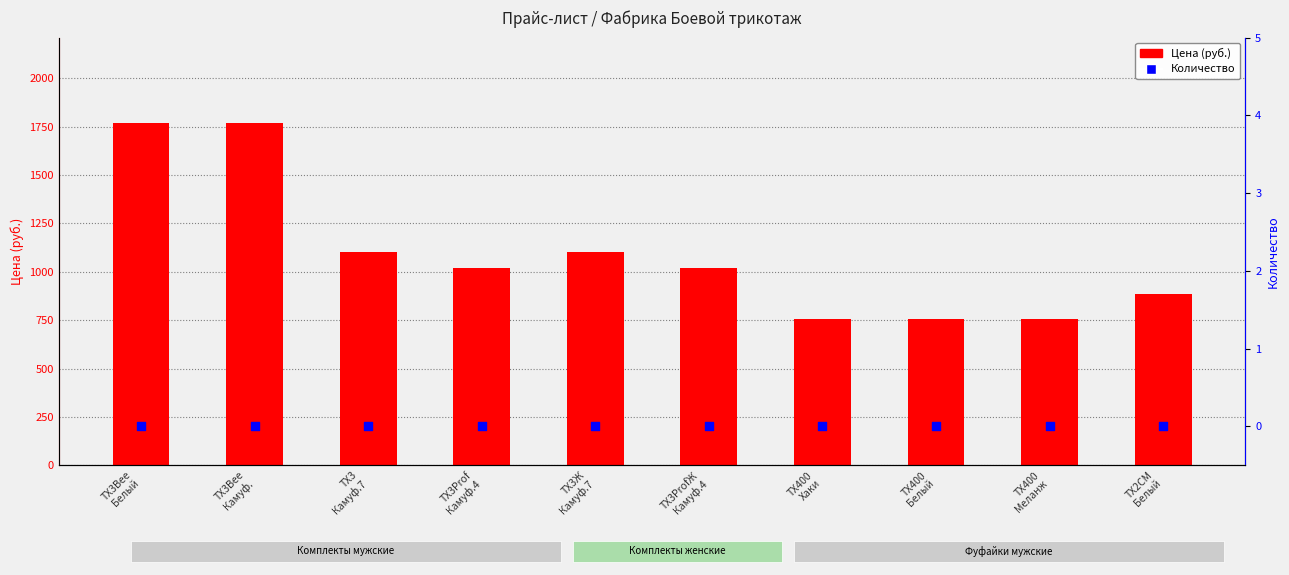

At how many categories does at least one series exceed 894?

6